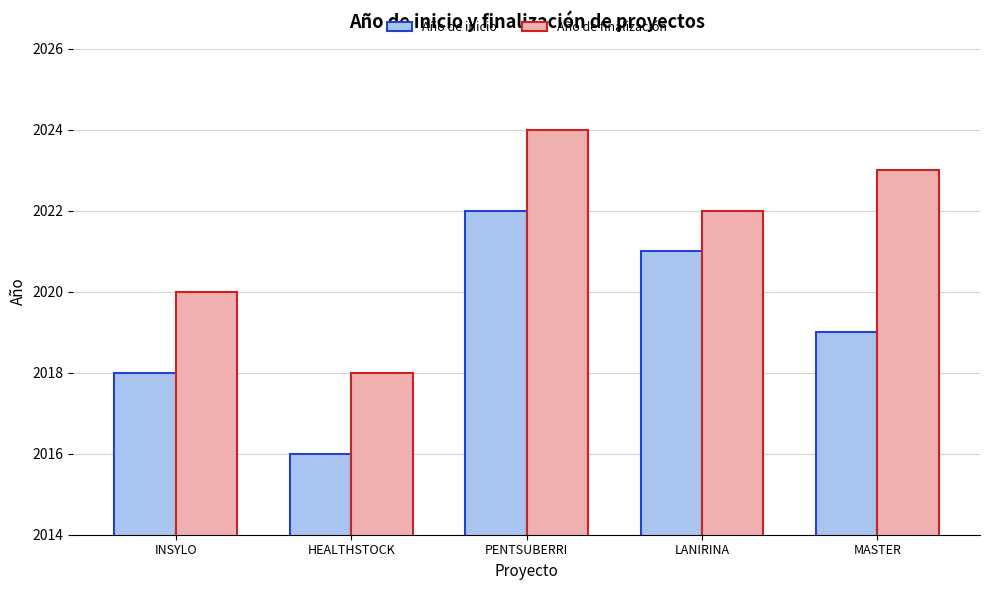

Is it true that Año de inicio equals 2019 at MASTER?

True